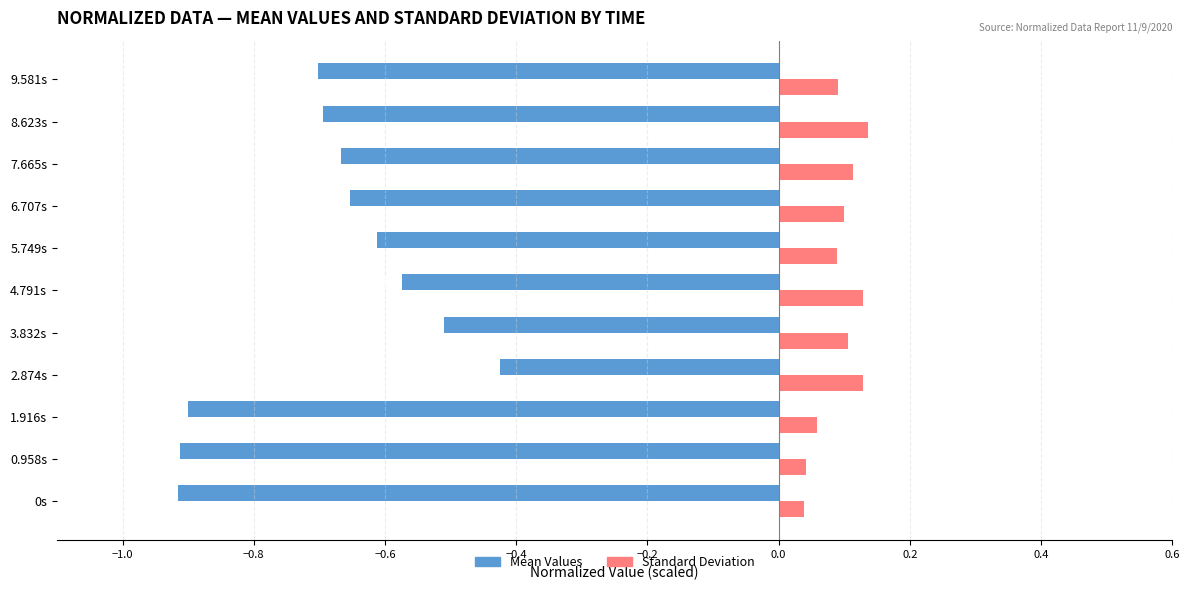

Which series has the largest total across all categories?

Standard Deviation